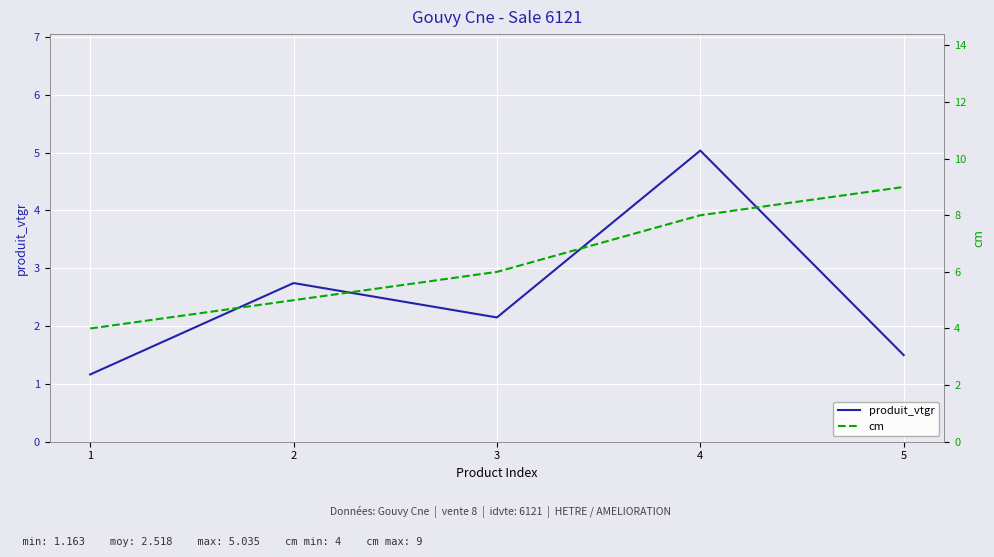

Which series changed the most between 1 and 4?

cm